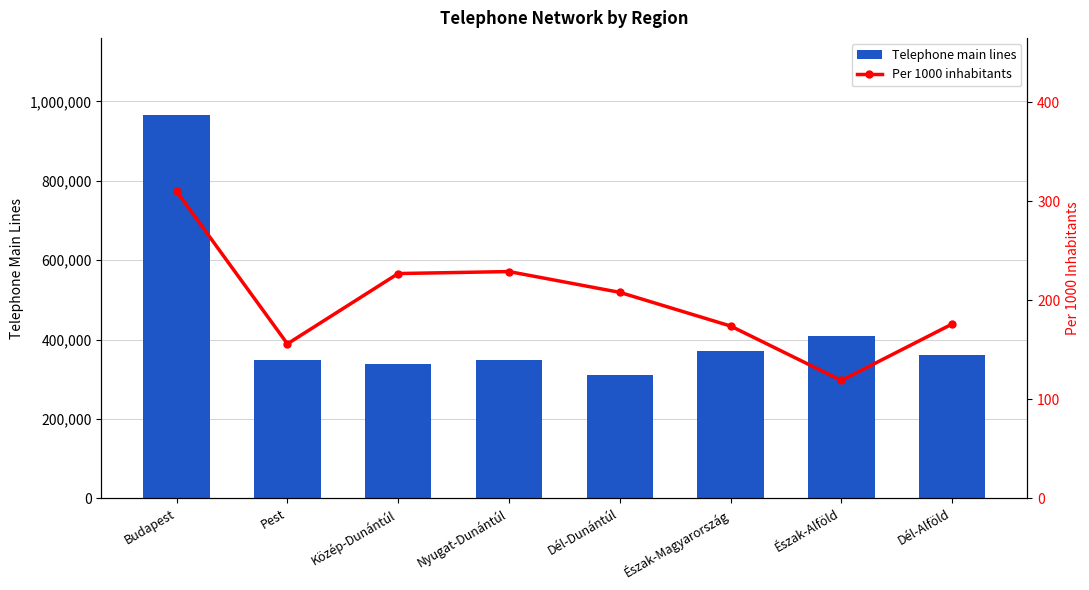

What is the sum of the Per 1000 inhabitants values at Közép-Dunántúl and Nyugat-Dunántúl?

456